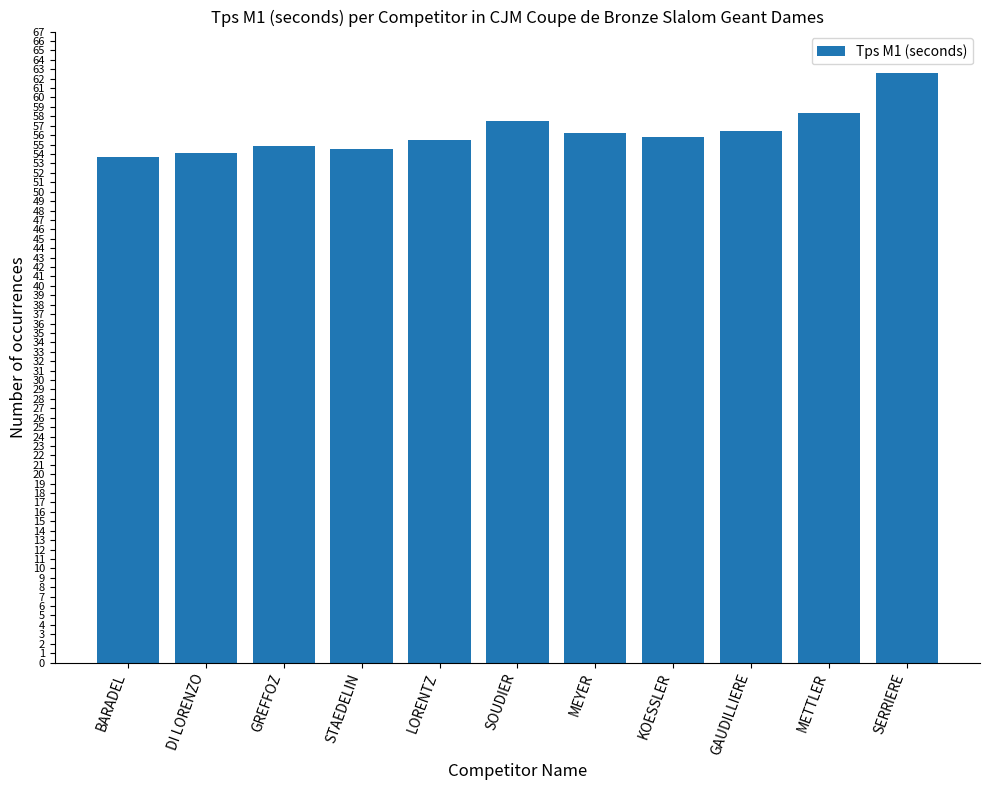

What is the approximate value at KOESSLER?

55.8